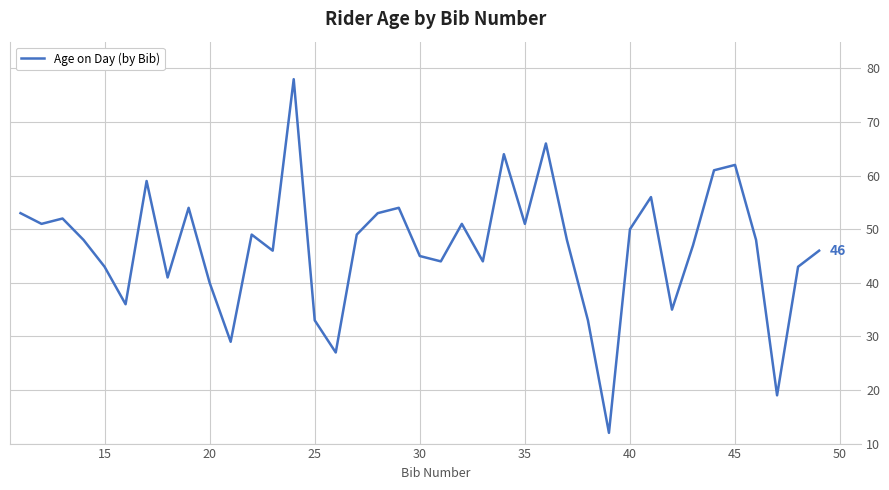

What is the difference between the maximum and minimum values?

66